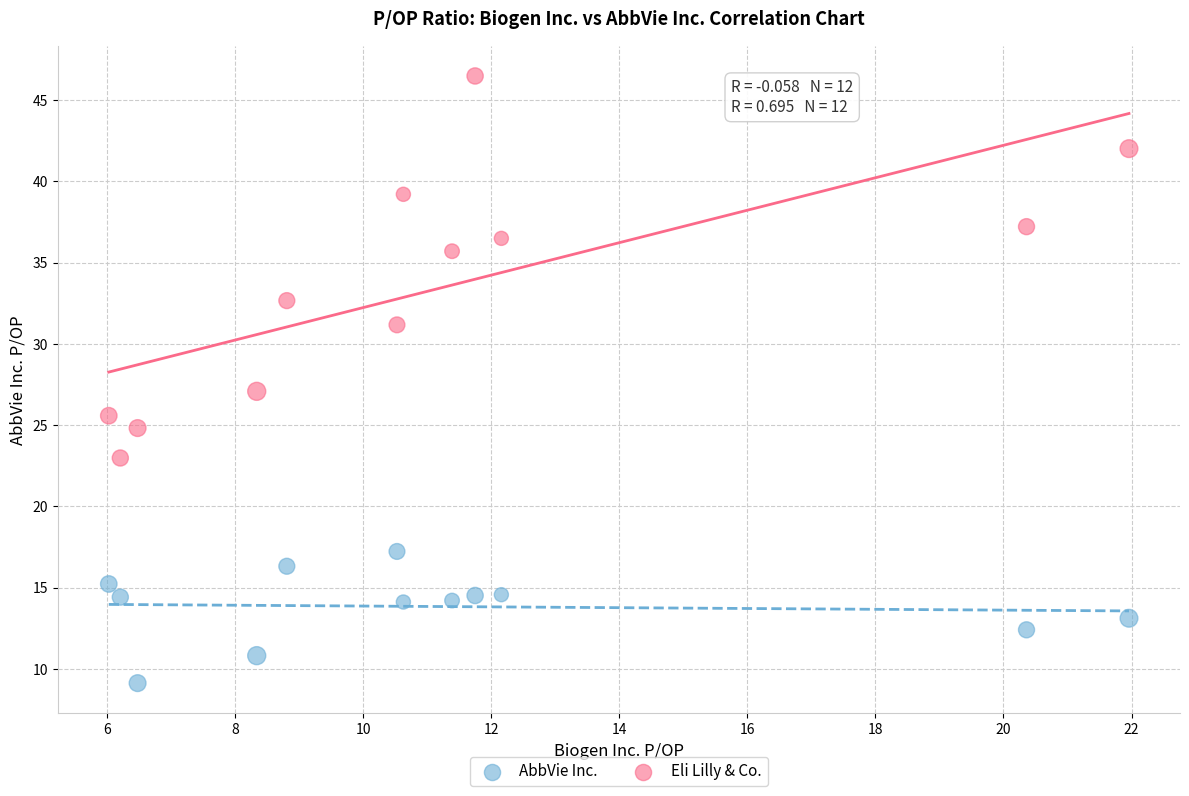

Across all data points, what is the range of X values (max minus min)?

15.9